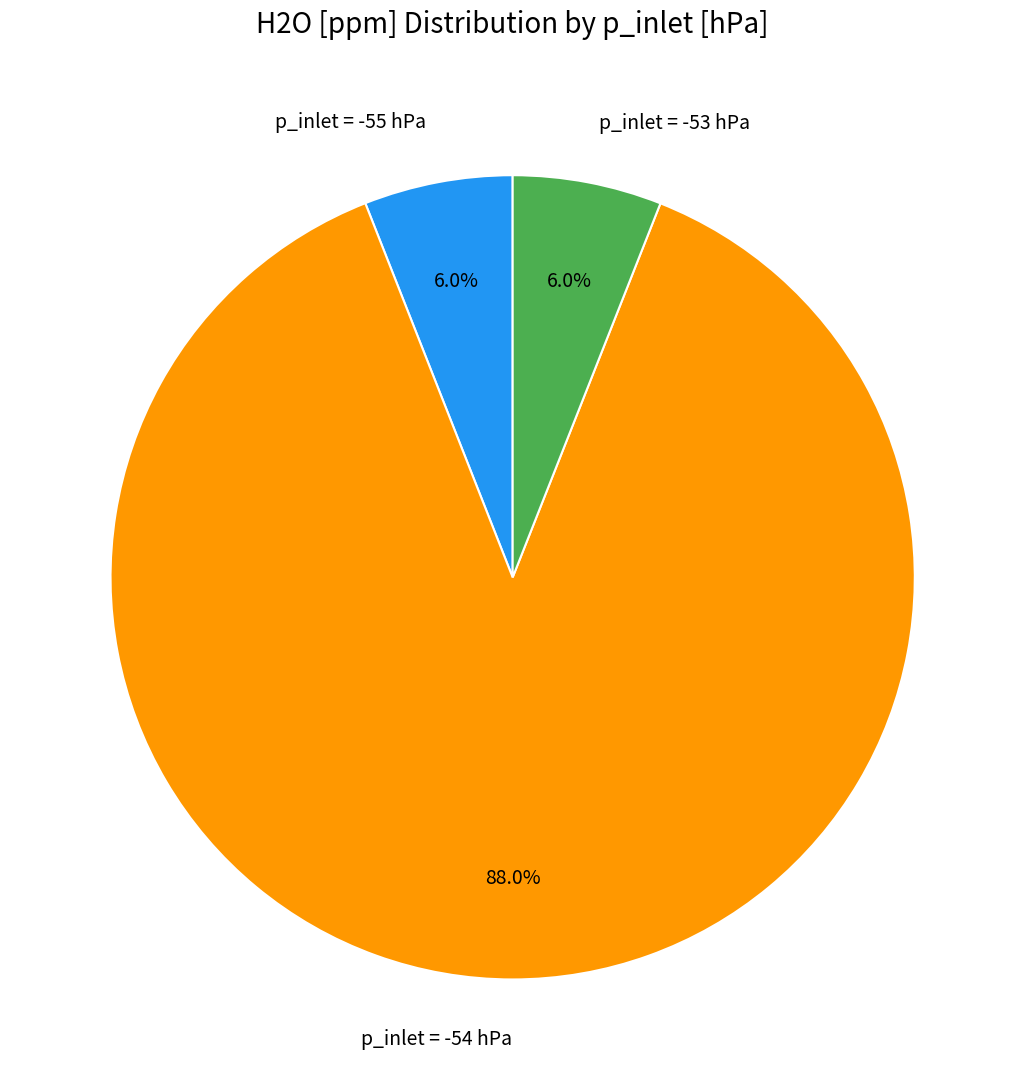

Is p_inlet = -54 hPa the majority of the pie?

Yes